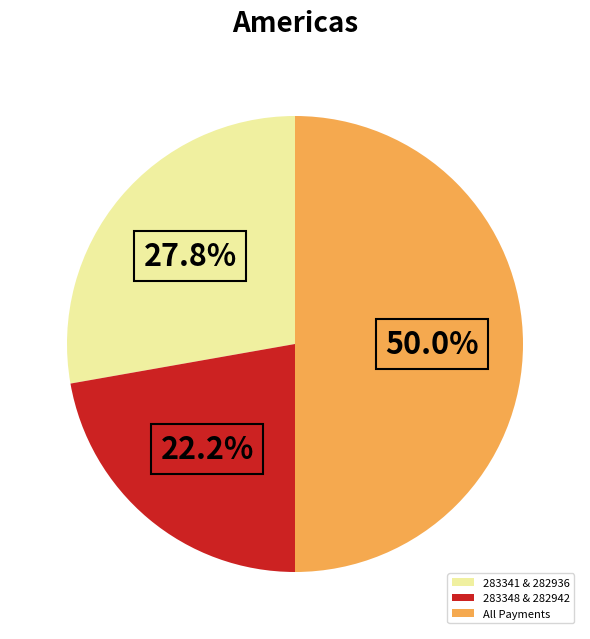

Count the number of slices in the pie.

3